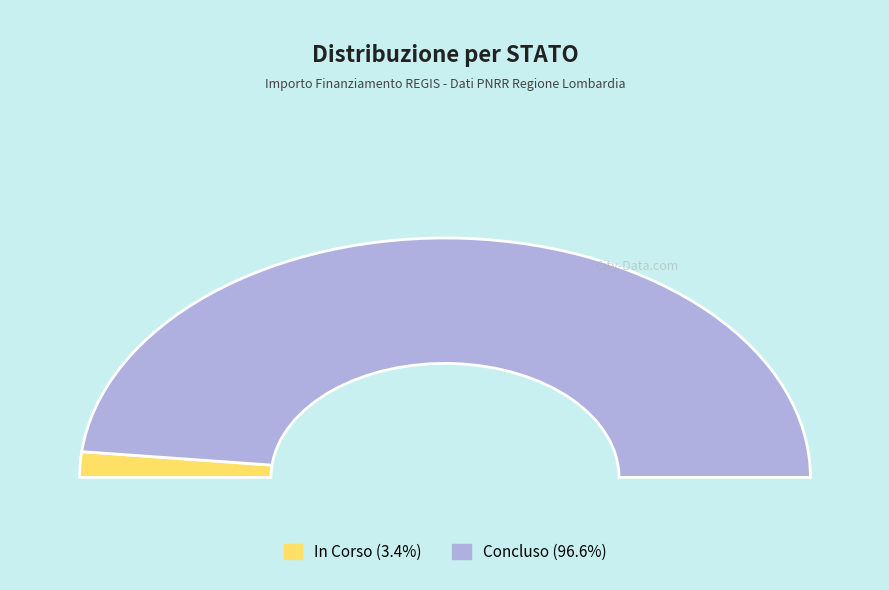

Do 27 and 3 together represent more than half of the pie?

No